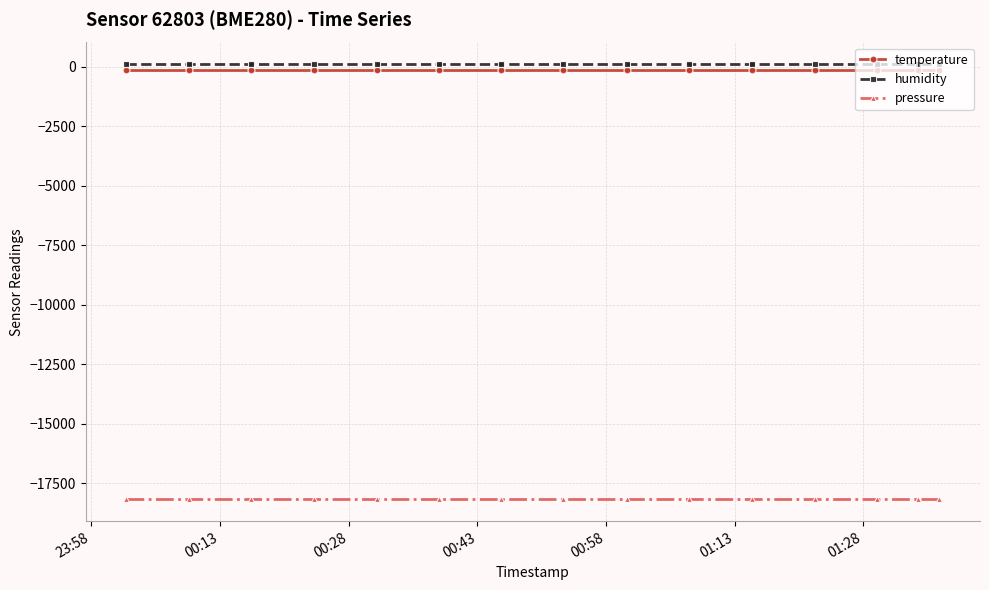

Does the chart have visible grid lines?

Yes